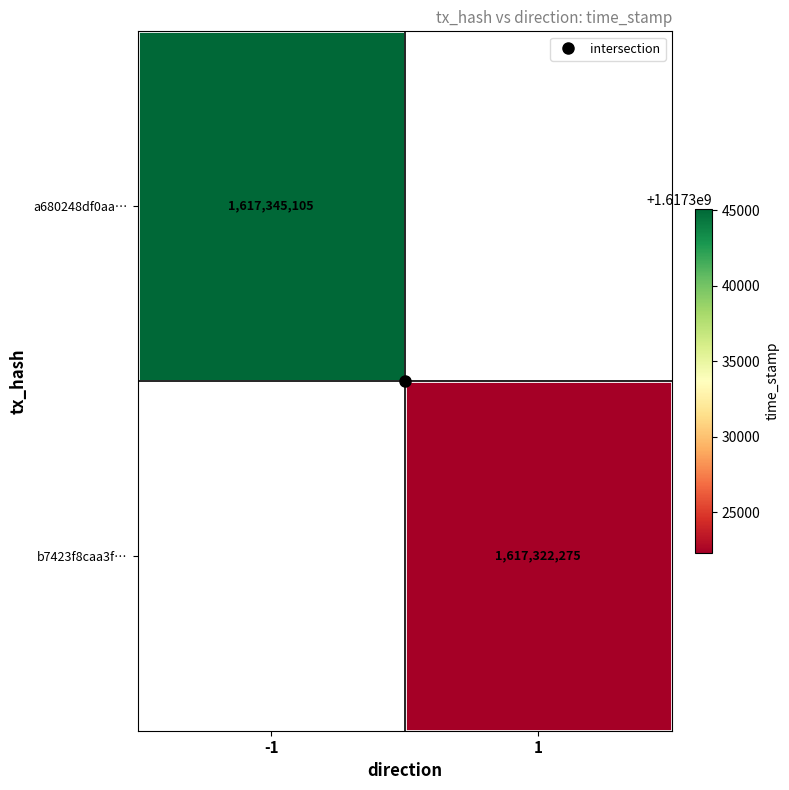

Rank the categories by b7423f8caa3f… value from highest to lowest.

-1, 1